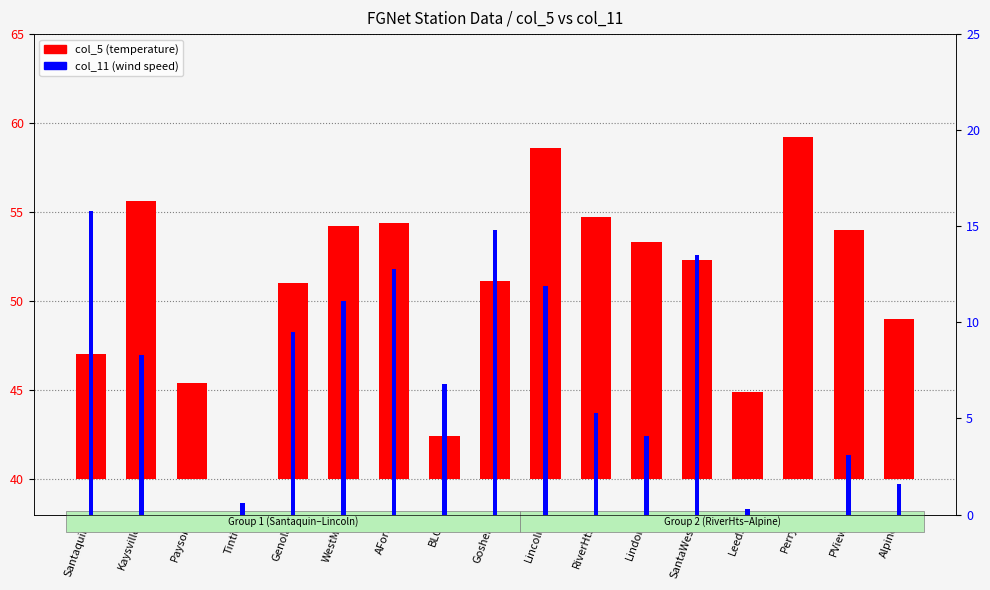

What is the difference between the maximum and second lowest values in the col_11 (wind speed) series?

15.8